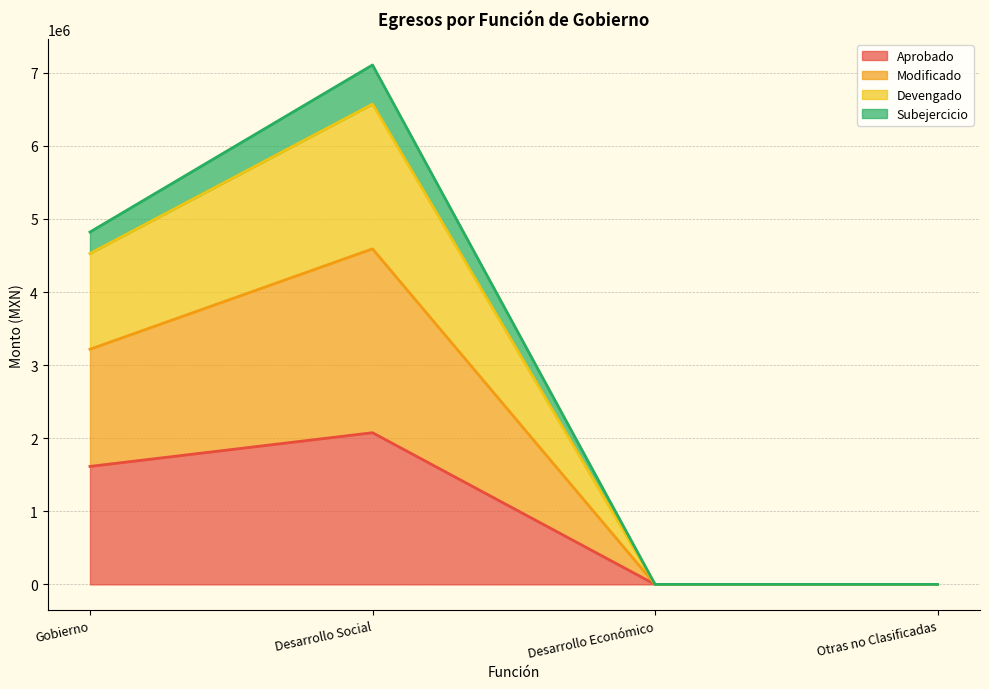

Which category has the highest value in the Aprobado series?

Desarrollo Social